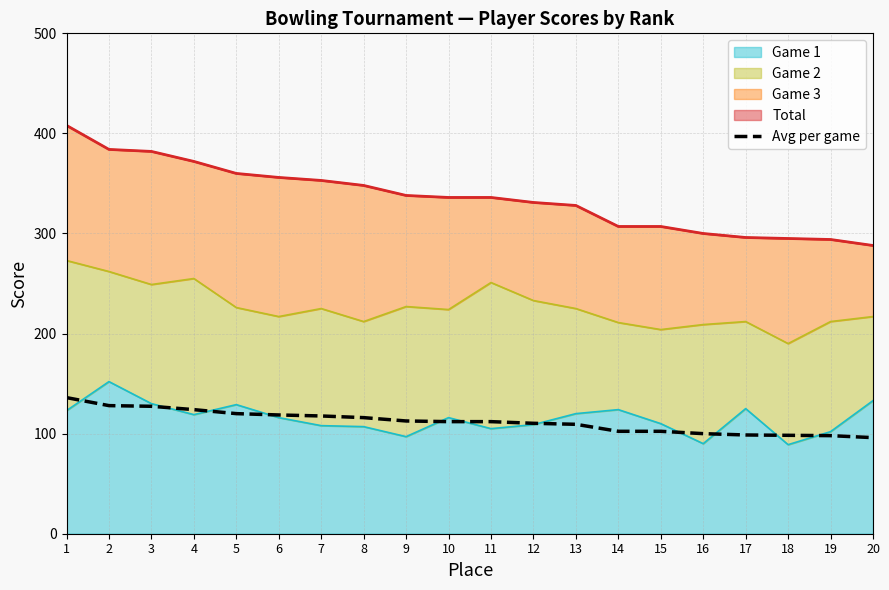

Where does the data first go above 112?

1